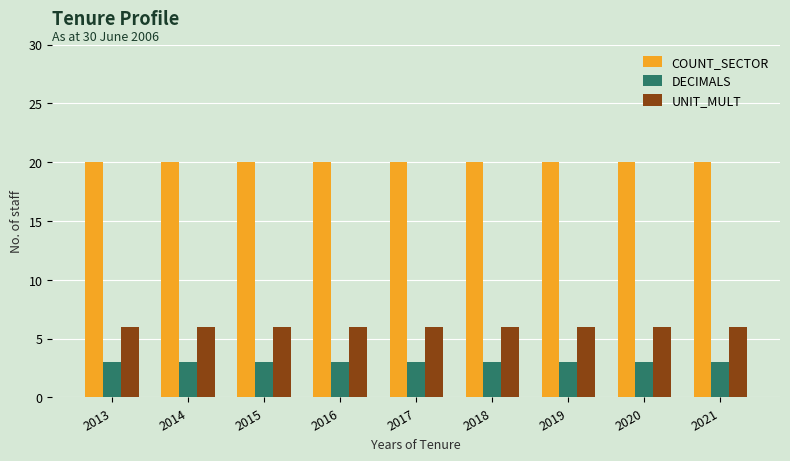

What is the value of the DECIMALS bar at the 8th from the left?

3